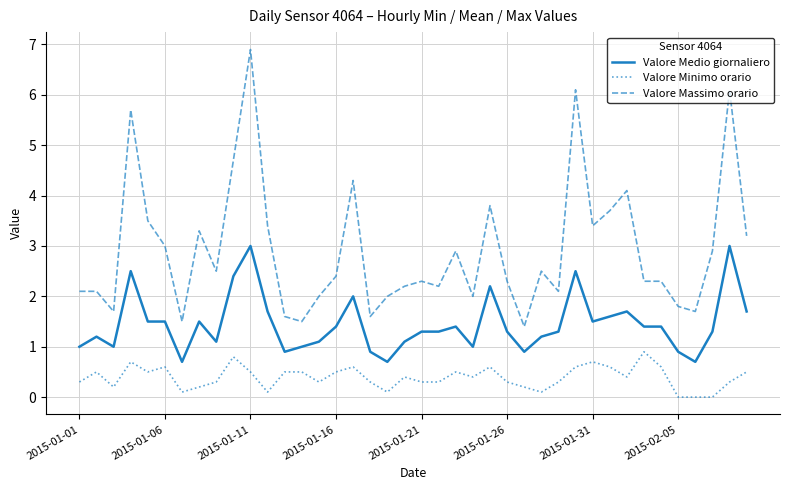

What is the difference between the second highest and minimum values in the Valore Minimo orario series?

0.8